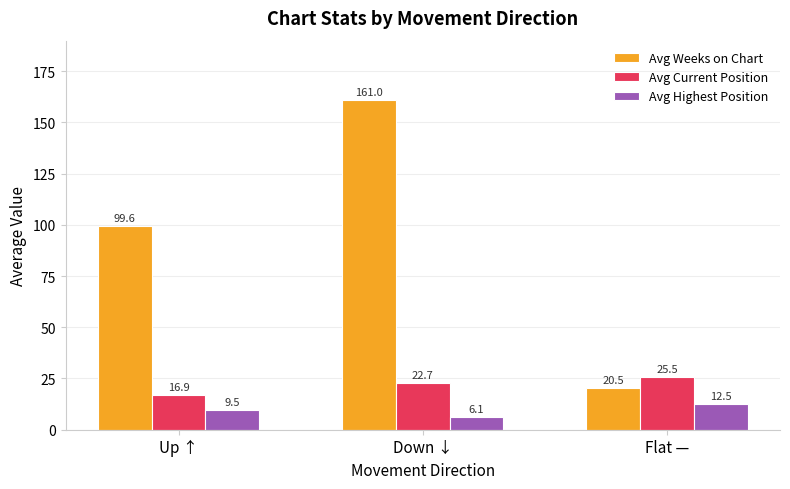

What is the value of the Avg Weeks on Chart bar at the 2nd from the left?

161.0